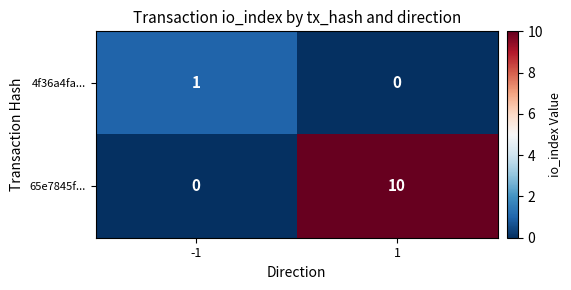

How many distinct data groups are displayed?

2